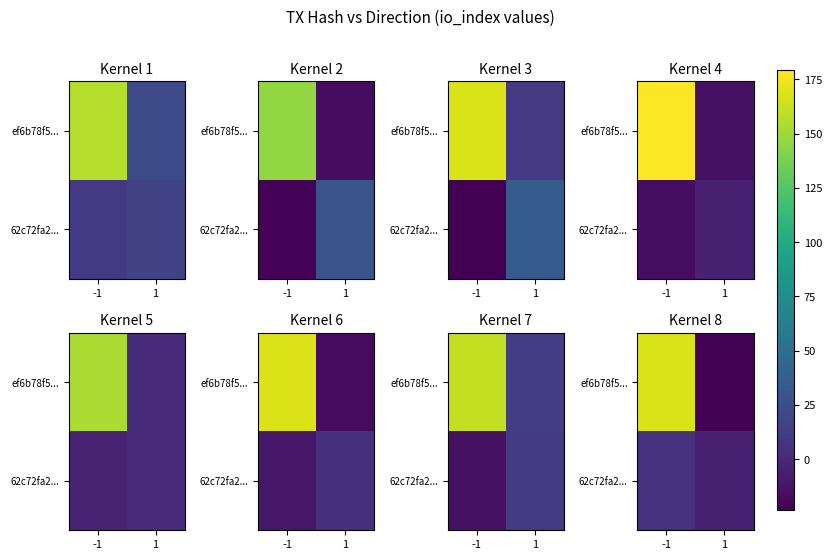

At which category is the sum across all series the highest?

-1